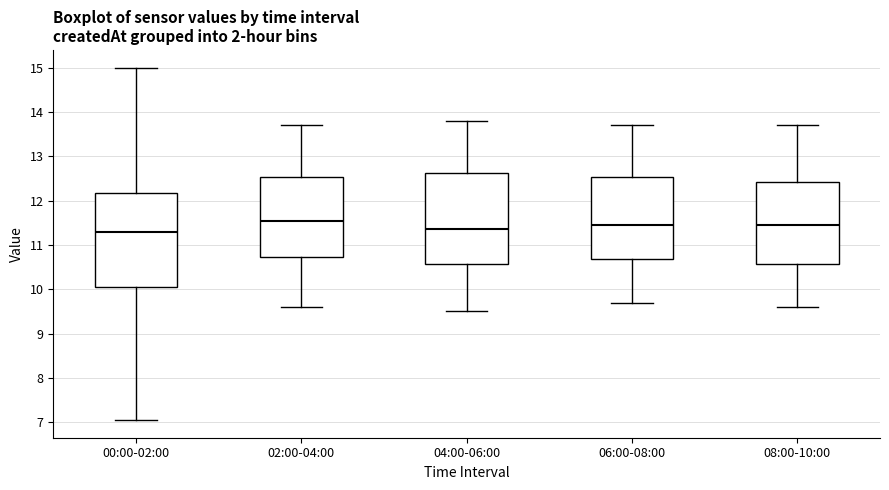

Where does the median line of the box for 08:00-10:00 sit on the y-axis? The values are not printed on the chart, so give them approximately, as read against the axis.

11.5